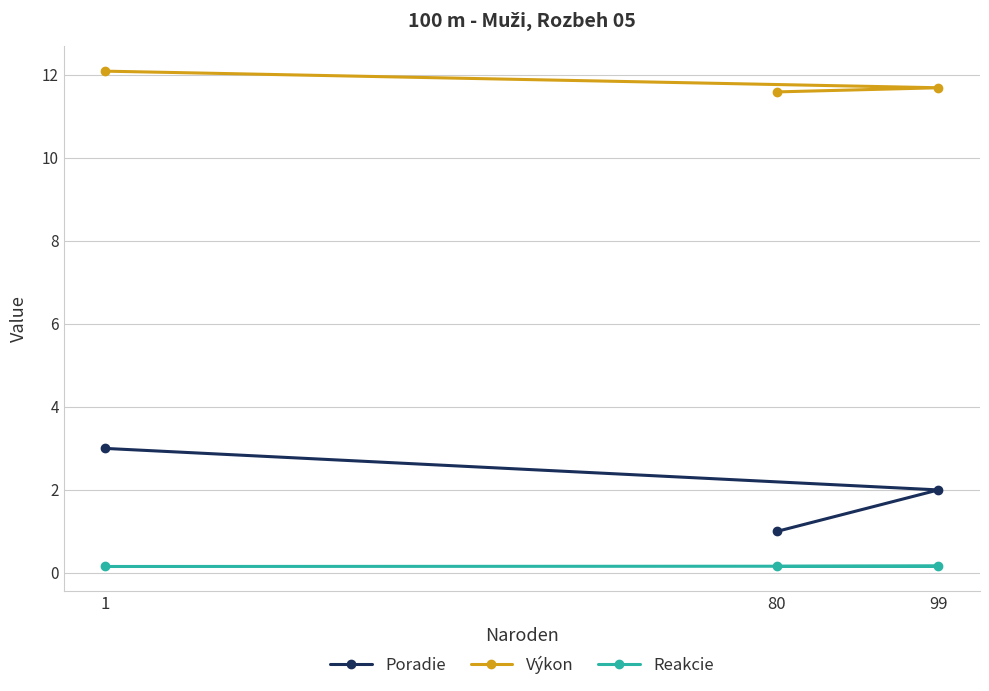

The value of Poradie at 1 is 3.0. True or false?

True